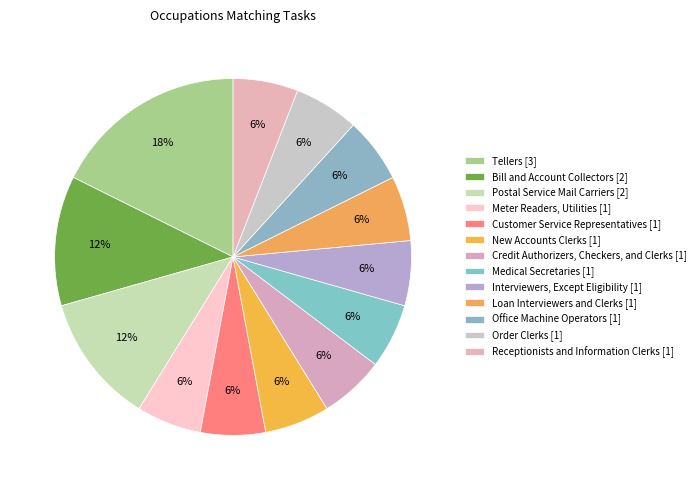

How many segments does this pie chart have?

13